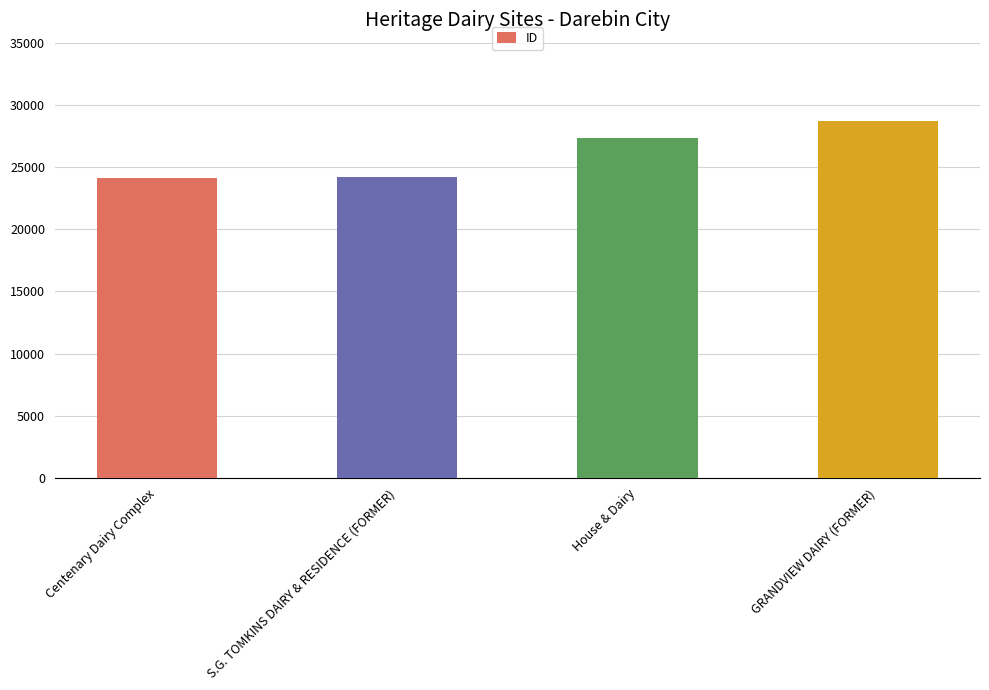

Approximately how many times larger is the value at House & Dairy compared to Centenary Dairy Complex?

1.1